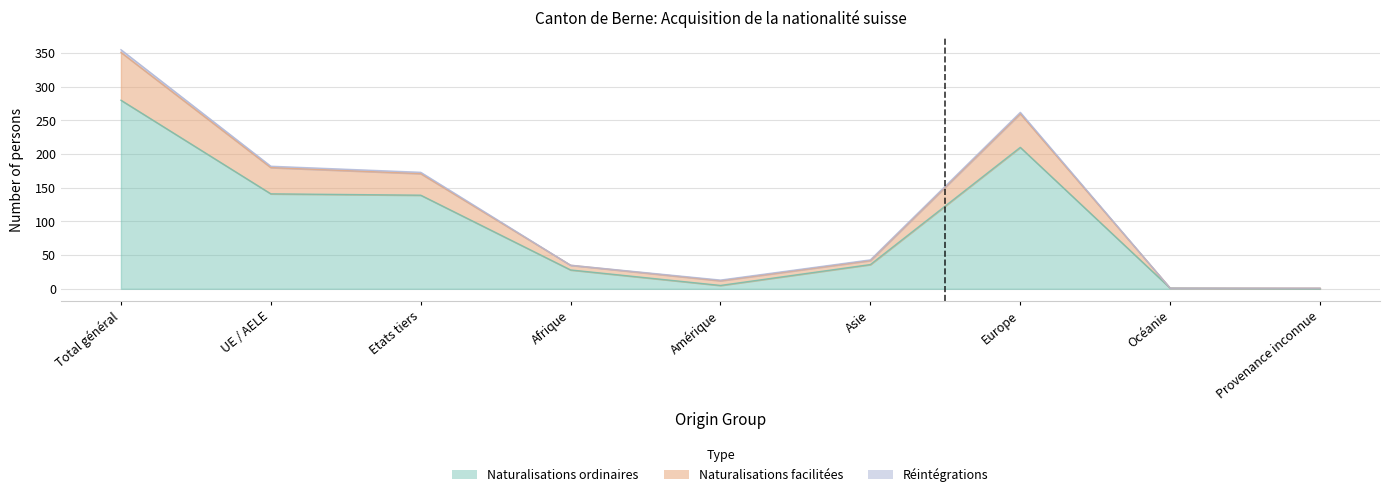

How many interior local valleys does the Total Naturalisations series have?

1